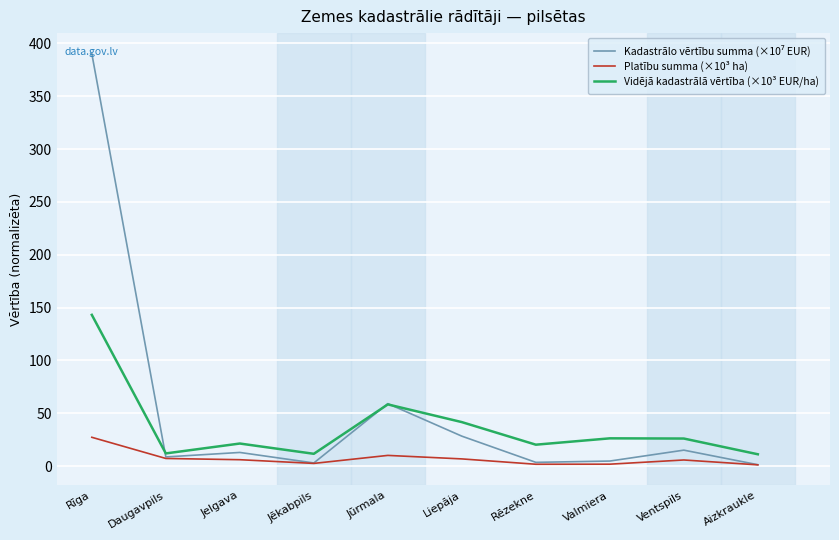

At which category is the sum across all series the highest?

Rīga